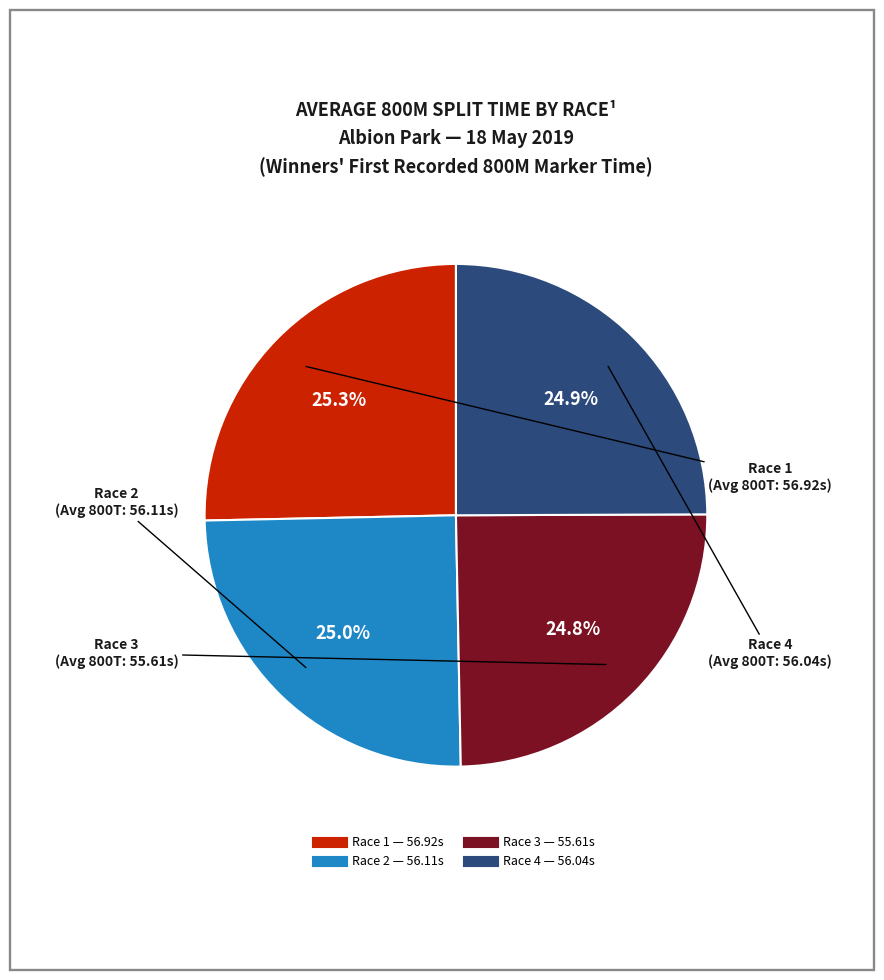

Is there any slice that represents more than half of the pie?

No